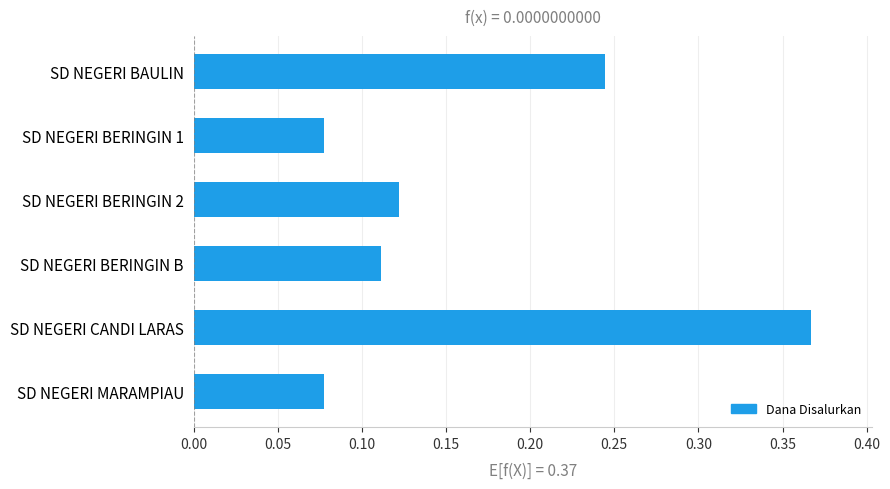

Count the values in the range 0 to 1.

6